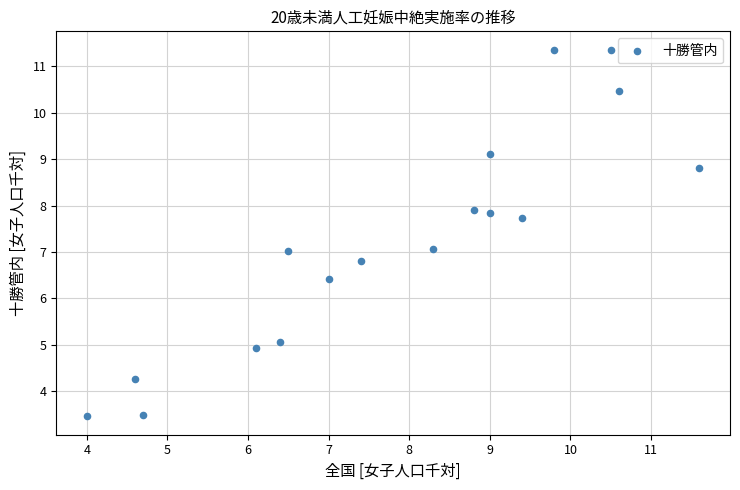

What is the range of X values (max minus min)?

7.6